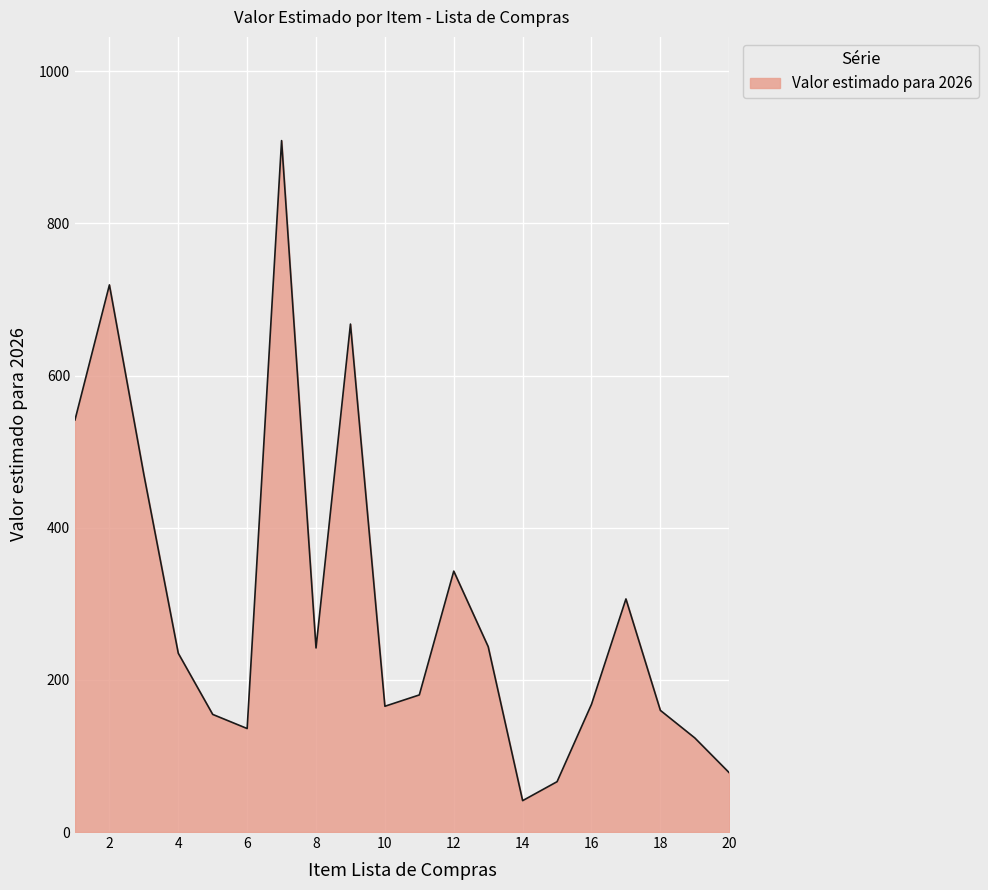

What is the minimum value shown in the chart?

41.3